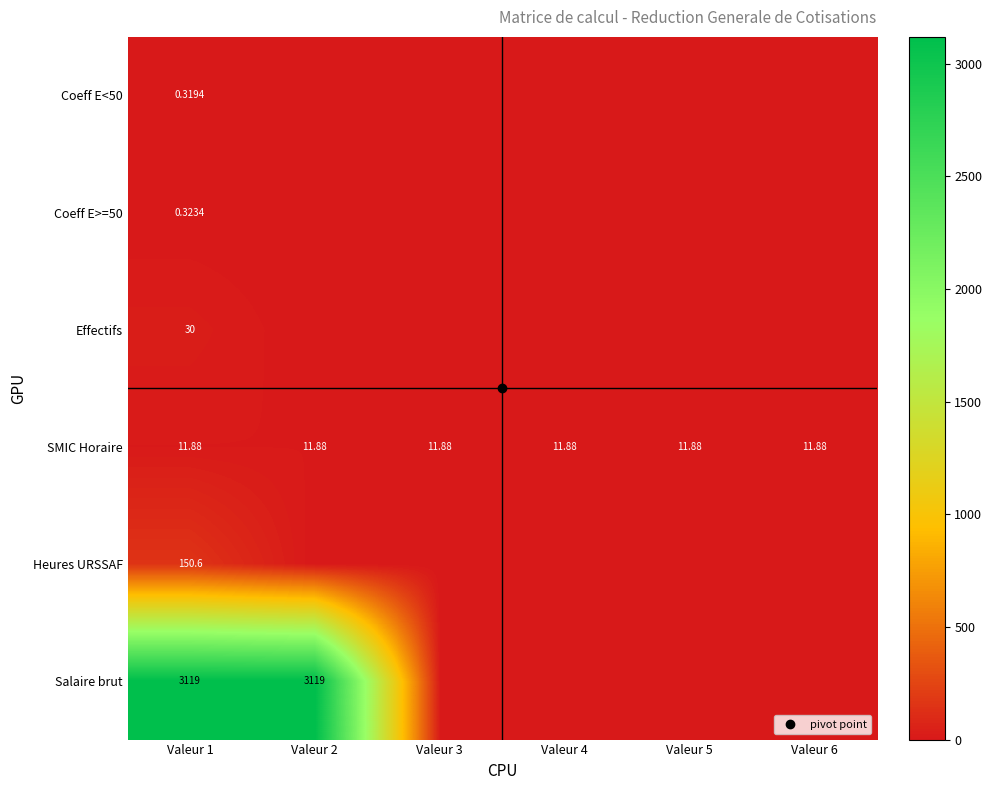

What is the sum of all SMIC Horaire values?

71.3